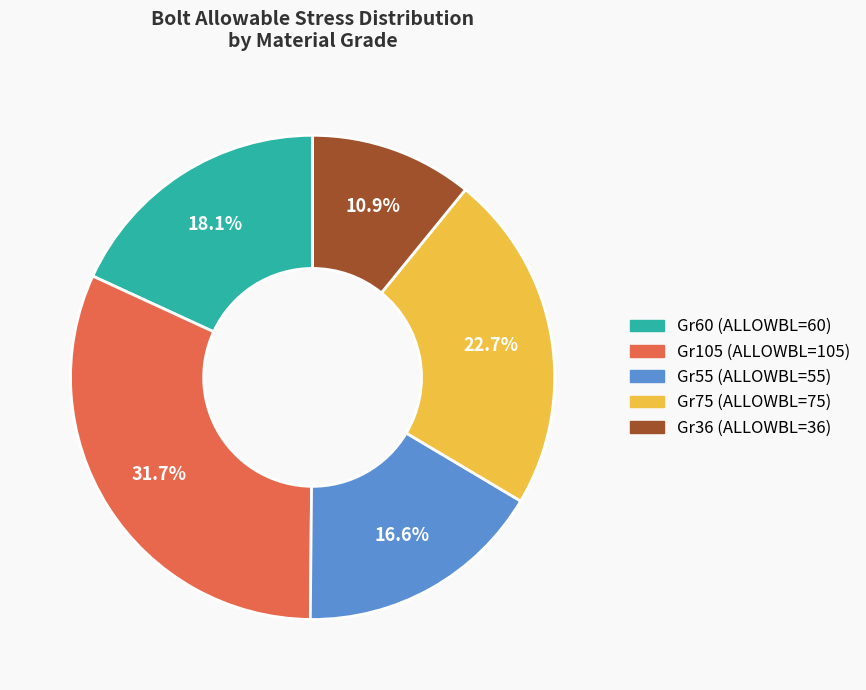

To the nearest percent, what is the average slice percentage?

20%